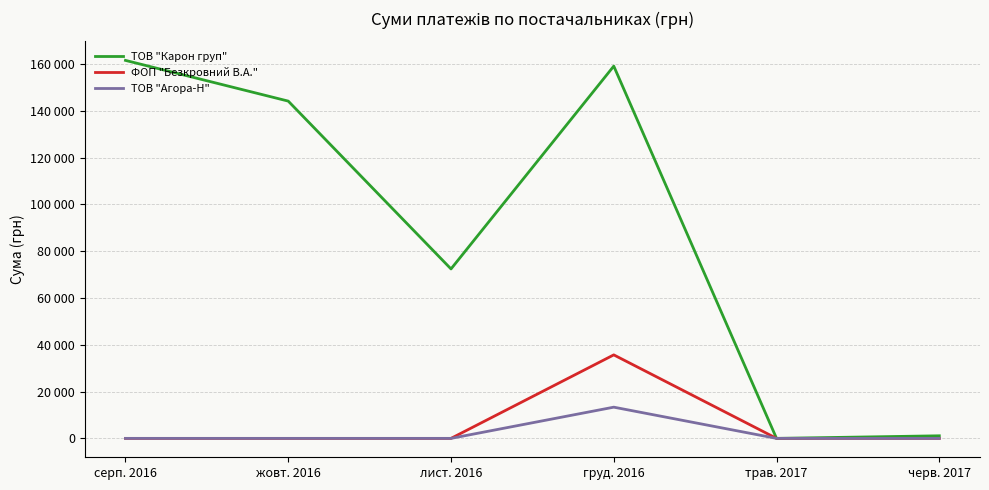

Which label corresponds to the smallest value in the chart?

трав. 2017